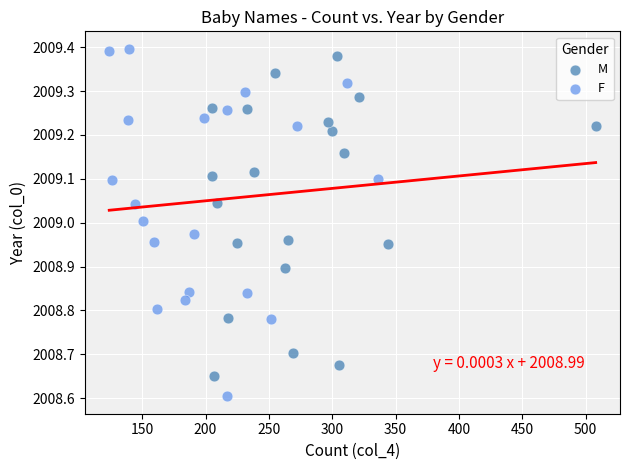

Which series has the largest Y range (max minus min)?

F